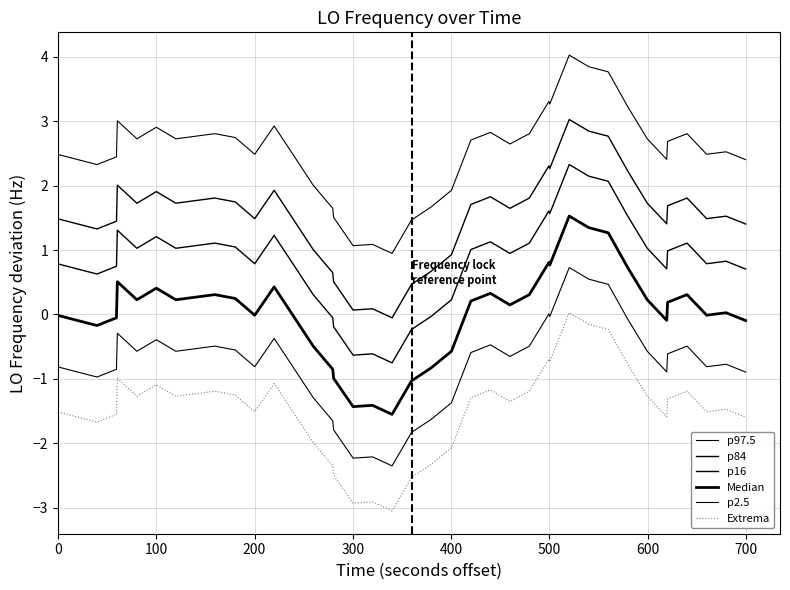

Does the chart display data point markers on the line(s)?

No